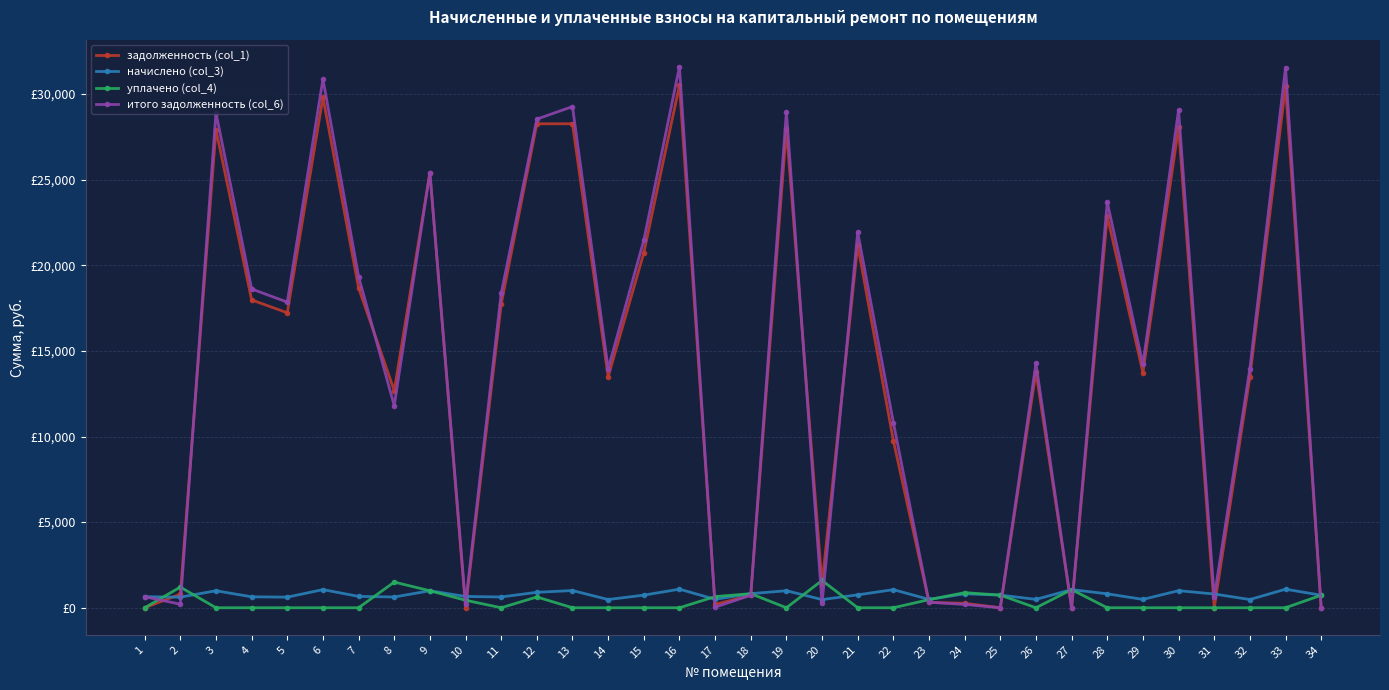

Reading left to right, extract all data points from this chart.

задолженность (col_1): 0.0	792.9	27912.1	17975.5	17226.4	29809.6	18674.6	12676.0	25412.1	0.0	17725.9	28261.4	28261.4	13481.6	20721.8	30508.4	196.3	730.1	27961.9	1374.7	21171.2	9759.4	311.4	260.7	0.0	13781.2	0.1	22868.8	13731.4	28061.9	0.0	13481.6	30458.5	0.0
начислено (col_3): 646.5	619.8	992.8	639.4	619.8	1060.3	664.2	628.7	992.8	658.9	630.5	902.0	1005.2	479.5	737.0	1085.1	493.7	822.3	994.6	477.8	753.0	1058.5	486.6	815.2	738.8	490.2	1060.3	813.4	488.4	998.1	802.7	479.5	1083.4	731.7
уплачено (col_4): 0.0	1206.1	0.0	0.0	0.0	0.0	0.0	1500.0	991.9	439.3	0.0	630.0	0.0	0.0	0.0	0.0	651.6	822.3	0.0	1593.0	0.0	0.0	474.2	882.4	738.8	0.0	1060.3	0.0	0.0	0.0	0.0	0.0	0.0	731.7
итого задолженность (col_6): 645.8	206.6	28904.9	18614.9	17846.2	30869.8	19338.9	11804.7	25413.0	210.7	18356.4	28533.4	29266.7	13961.2	21458.9	31593.6	38.4	730.1	28956.5	259.4	21924.3	10817.9	323.8	193.5	0.0	14271.3	0.1	23682.2	14219.8	29060.0	622.3	13961.2	31541.9	0.0